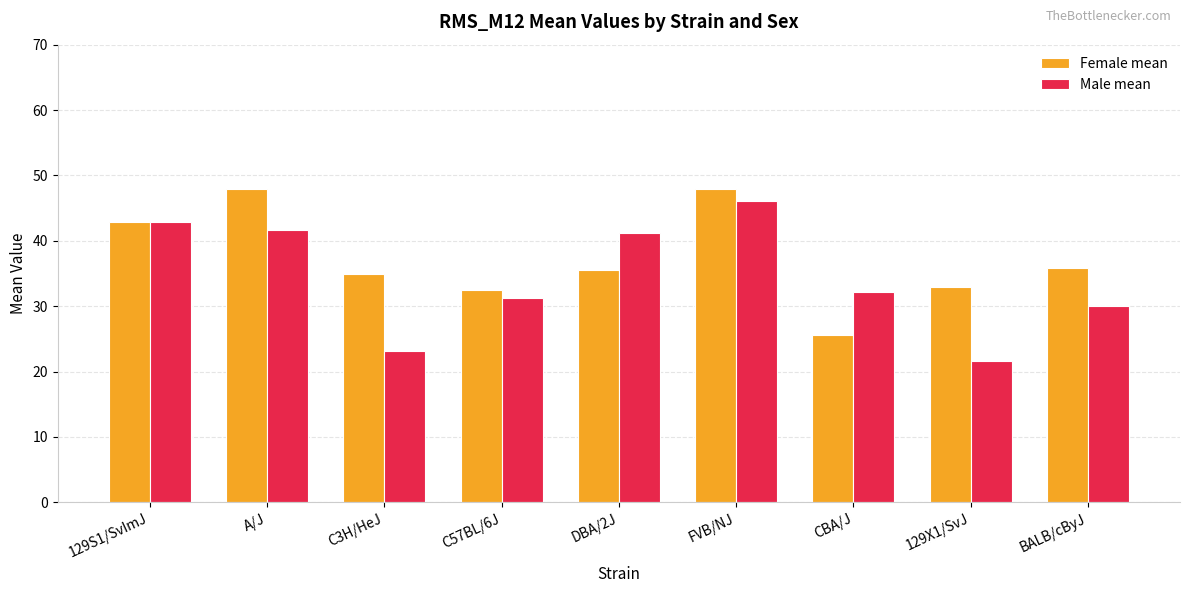

Does the chart contain any negative values?

No